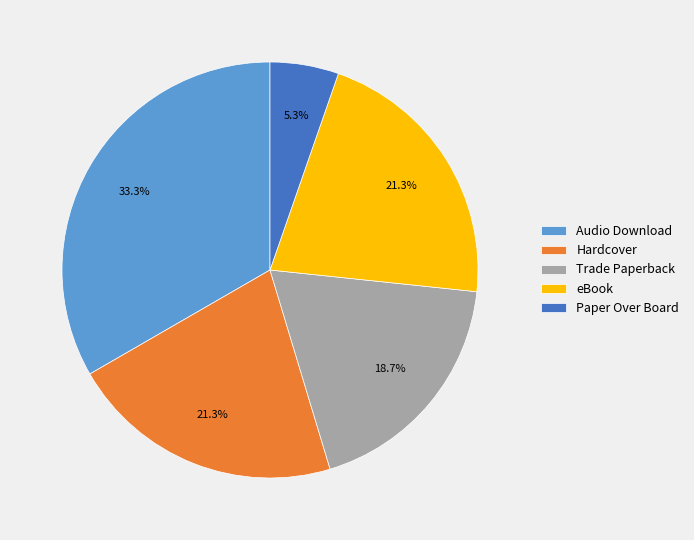

Is Hardcover the majority of the pie?

No